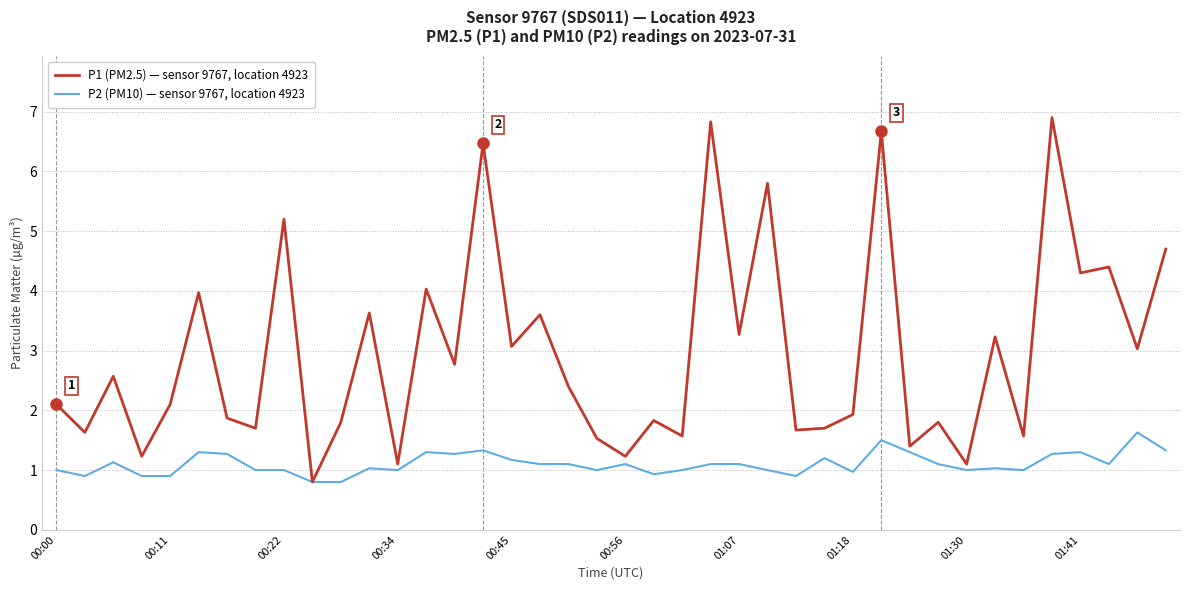

What is the sum of all P1 (PM2.5) — sensor 9767, location 4923 values?

118.5